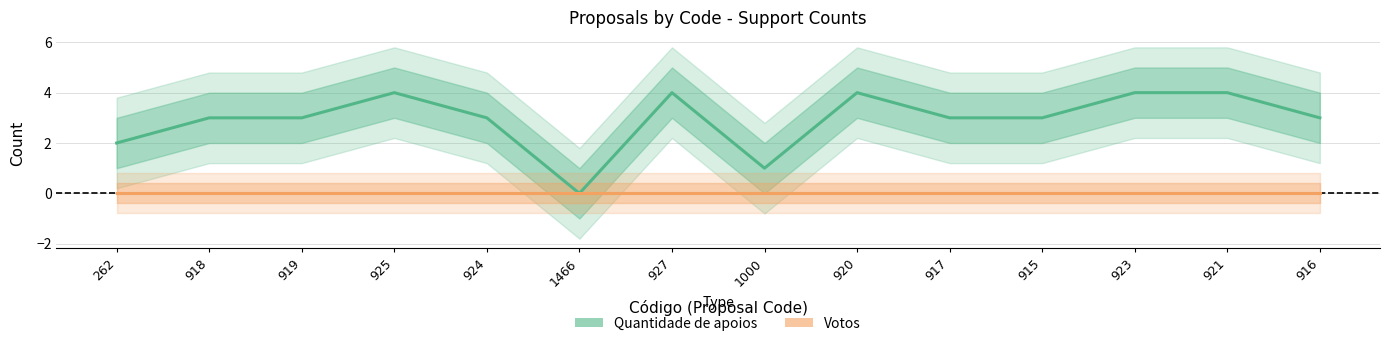

True or false: Quantidade de apoios and Votos cross at least once.

False